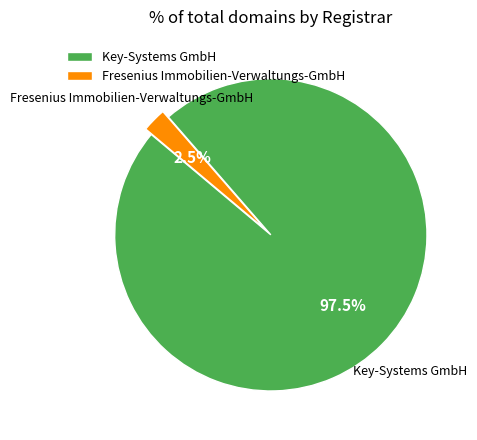

How much of the chart is everything except Fresenius Immobilien-Verwaltungs-GmbH?

97.5%